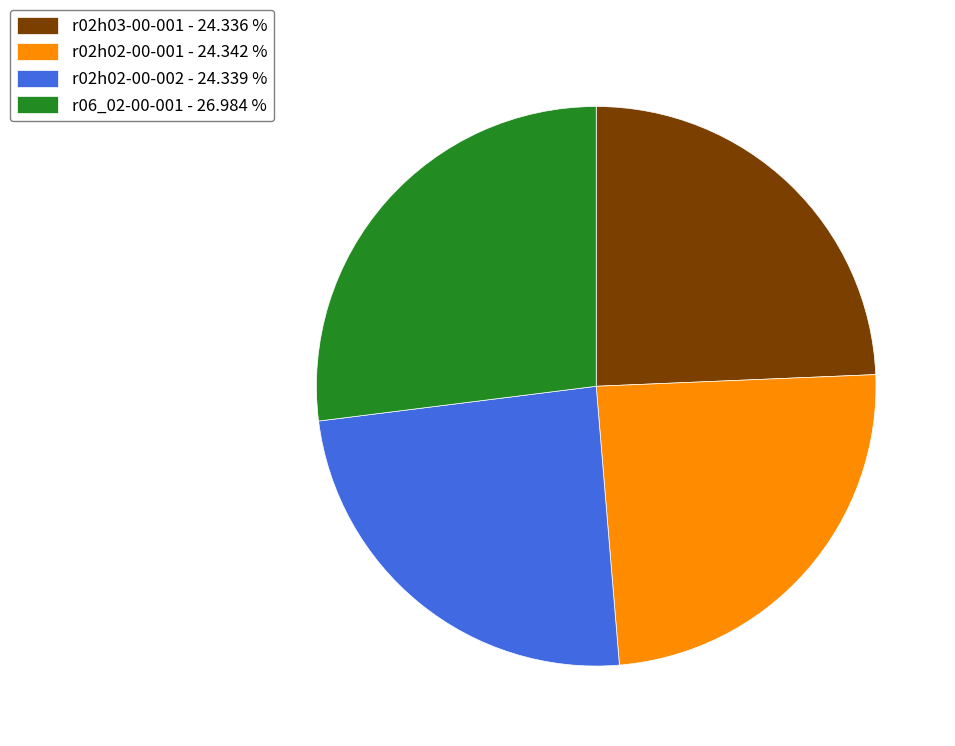

Which category has the biggest portion of the pie?

r06_02-00-001